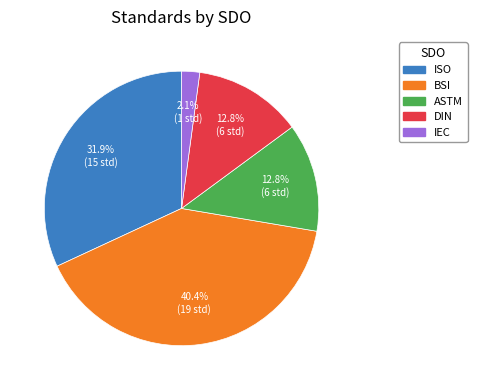

How many segments does this pie chart have?

5